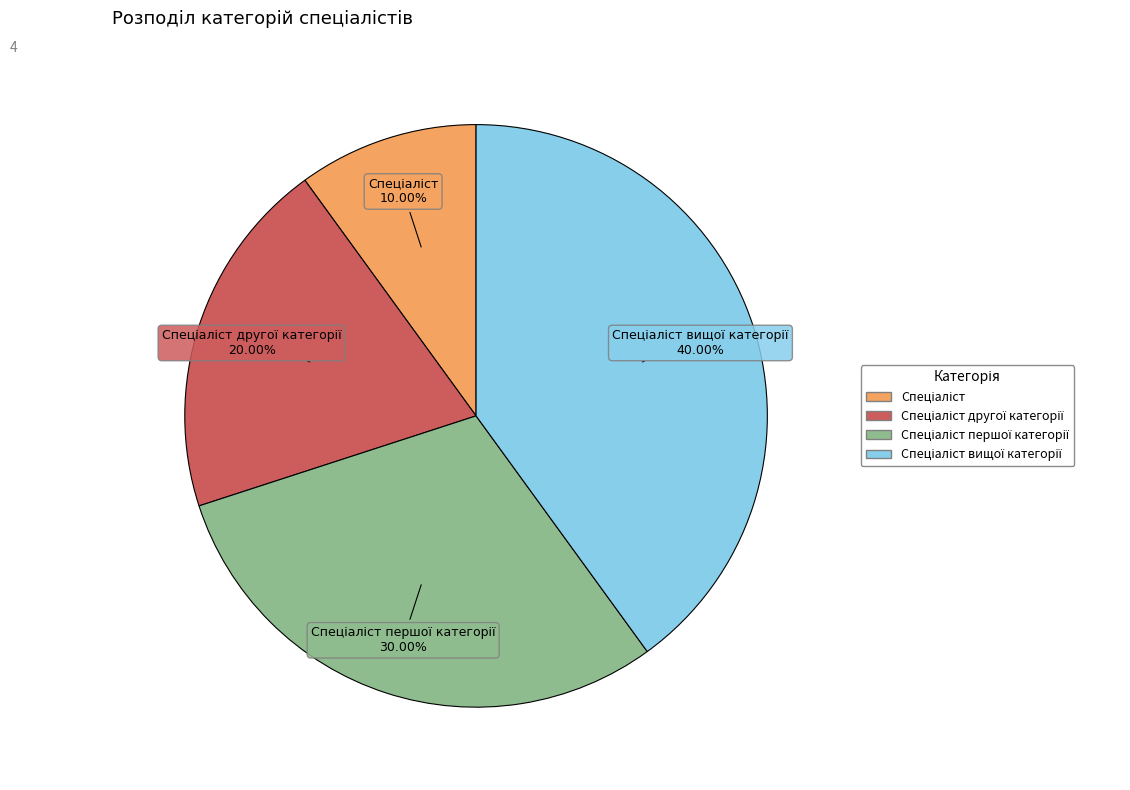

To the nearest percent, what is the difference between the largest and smallest slice percentages?

30%